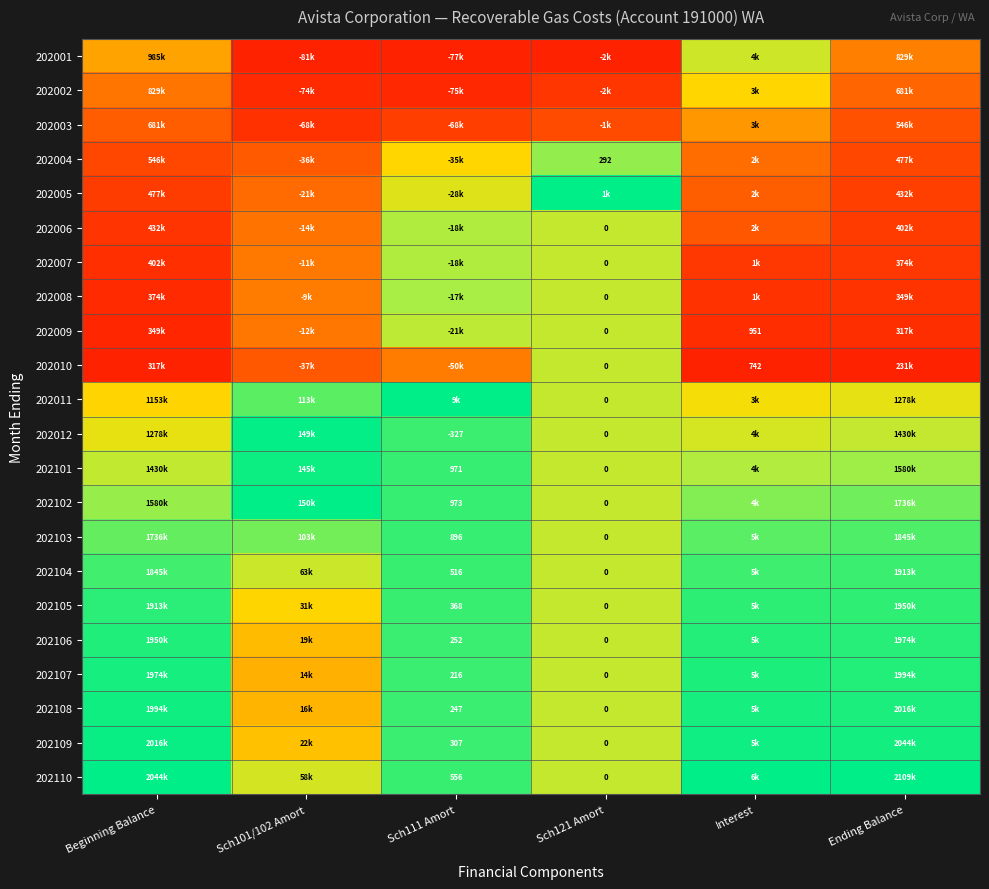

Rank the series at Sch101/102 Amort from lowest to highest value.

202001, 202002, 202003, 202010, 202004, 202005, 202006, 202009, 202007, 202008, 202107, 202108, 202106, 202109, 202105, 202110, 202104, 202103, 202011, 202101, 202012, 202102